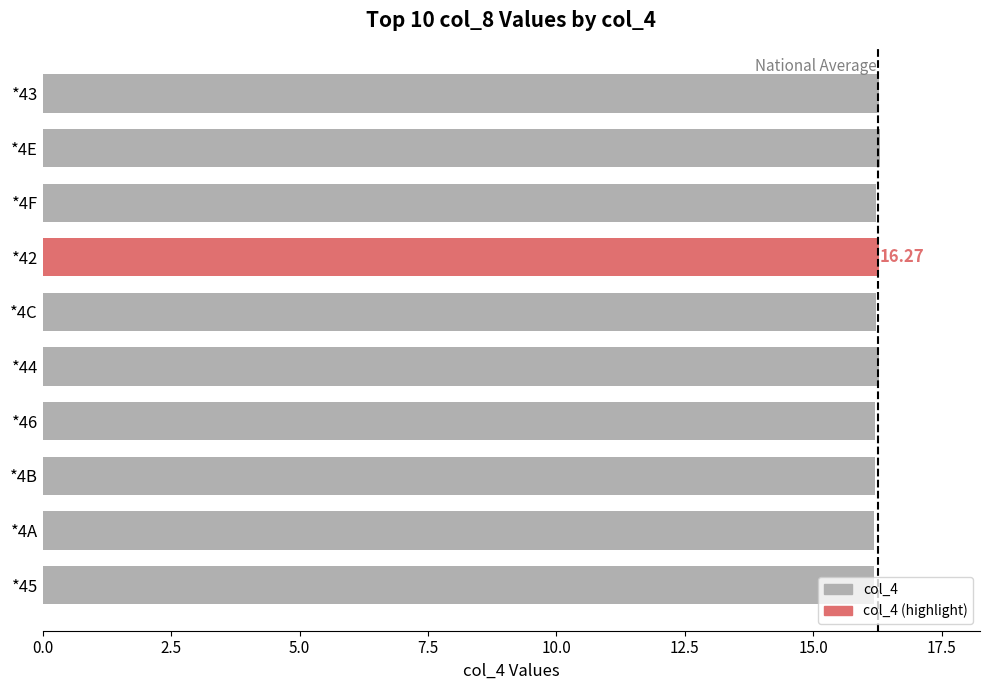

What is the sum of all values?

162.4